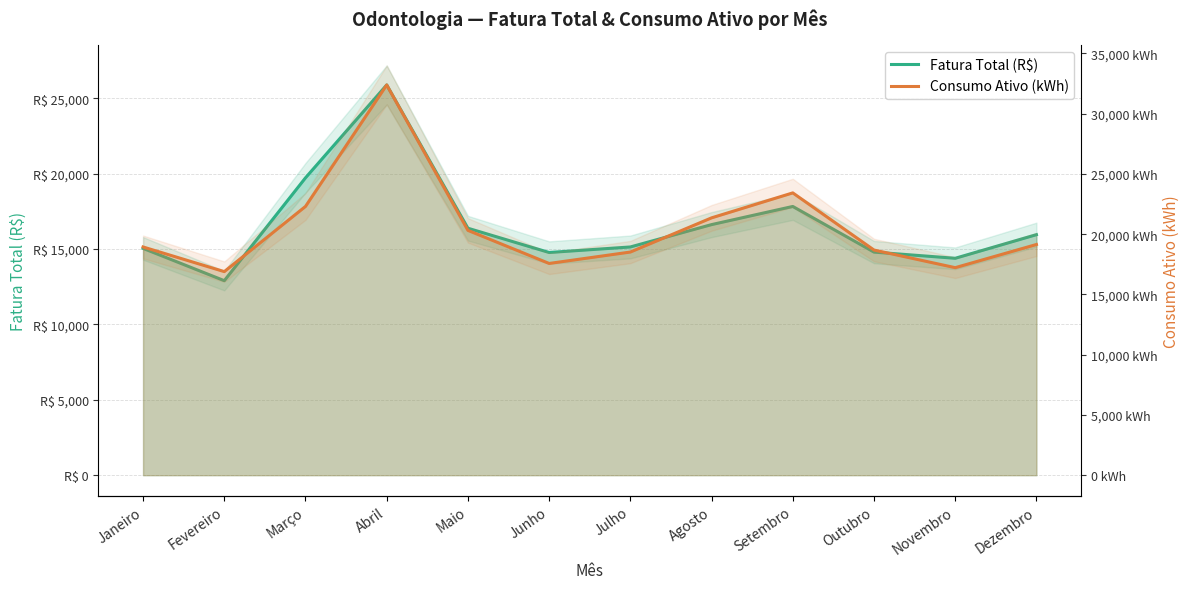

Which series has the widest spread of values?

Consumo Ativo (kWh)